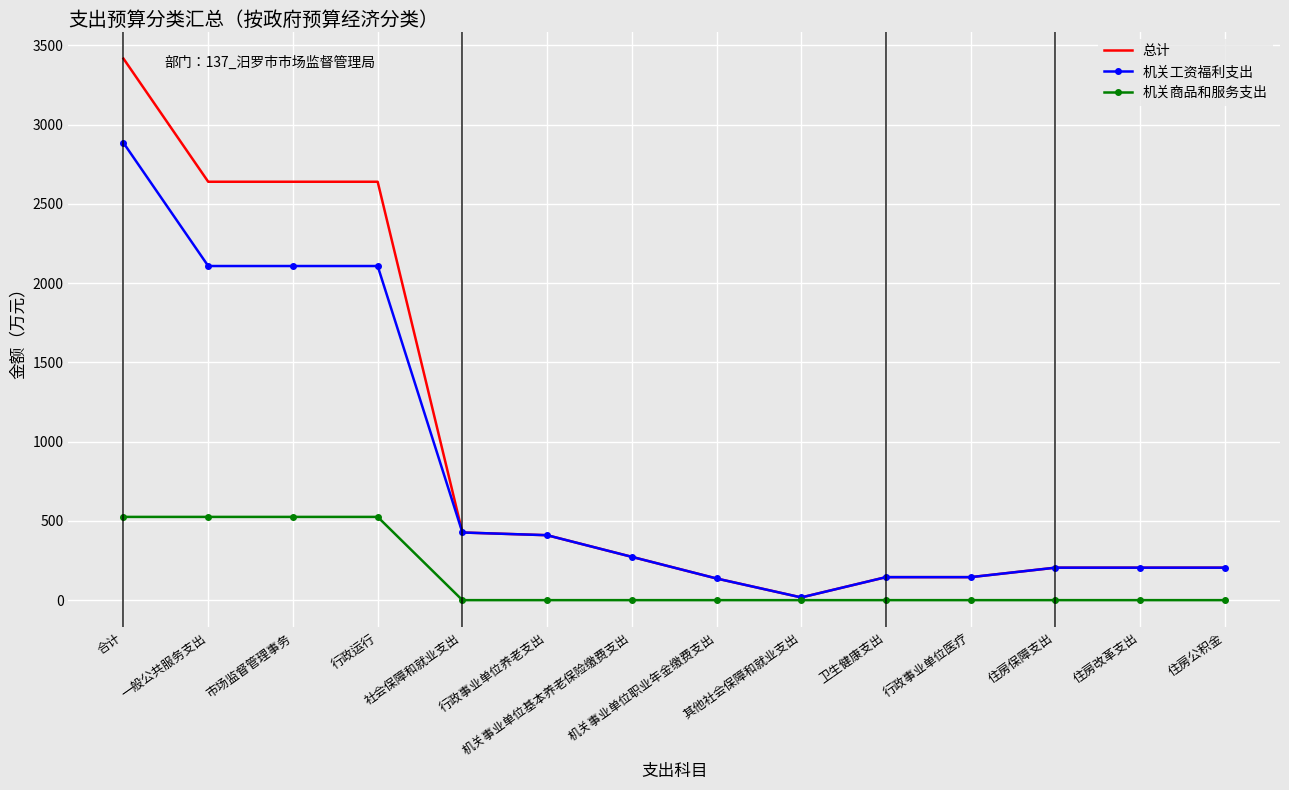

Rank the series by their maximum value, from highest to lowest.

总计, 机关工资福利支出, 机关商品和服务支出